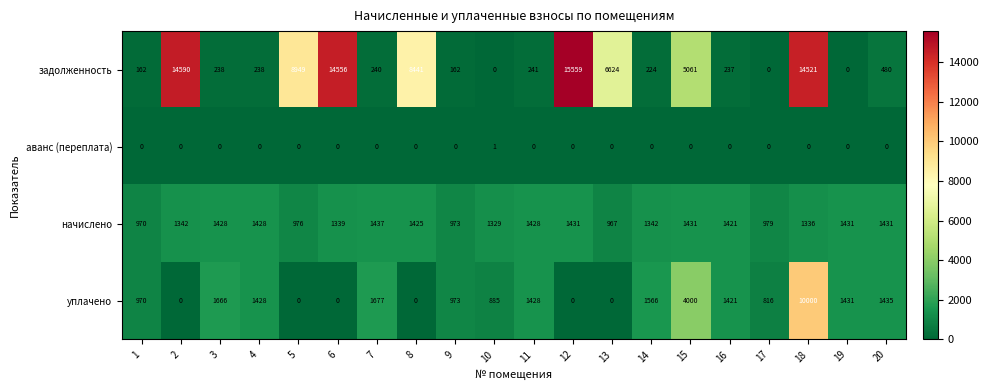

Is the value of задолженность at 8 greater than the value of аванс (переплата) at 20?

Yes